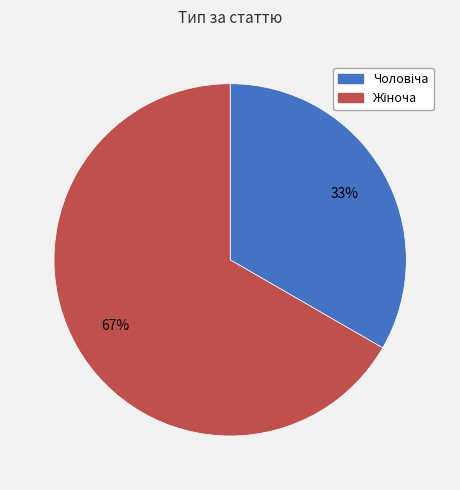

Is there any slice that represents more than half of the pie?

Yes